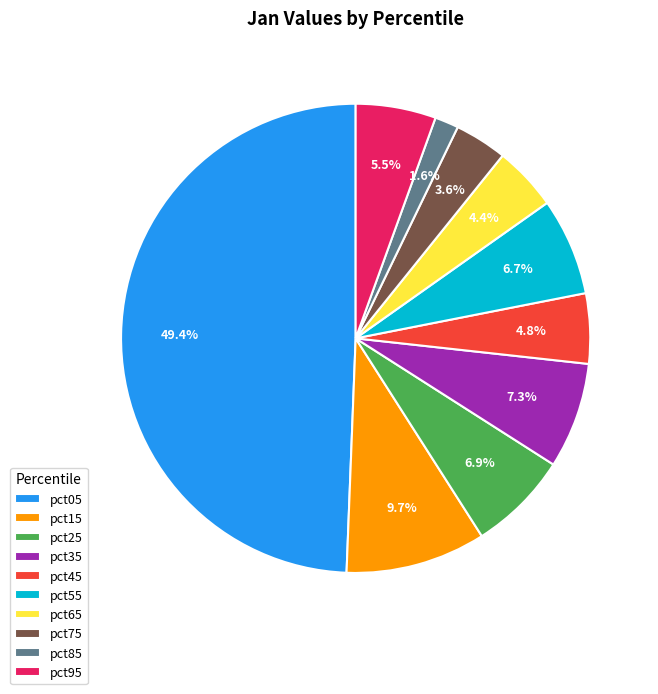

Which slice is the largest?

pct05